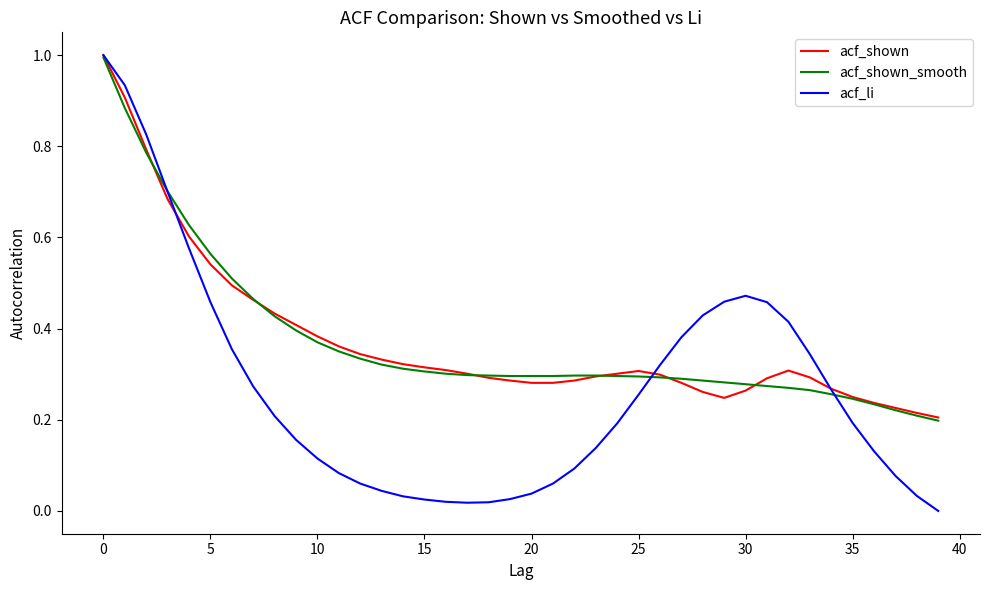

At how many categories does at least one series exceed 0?

40